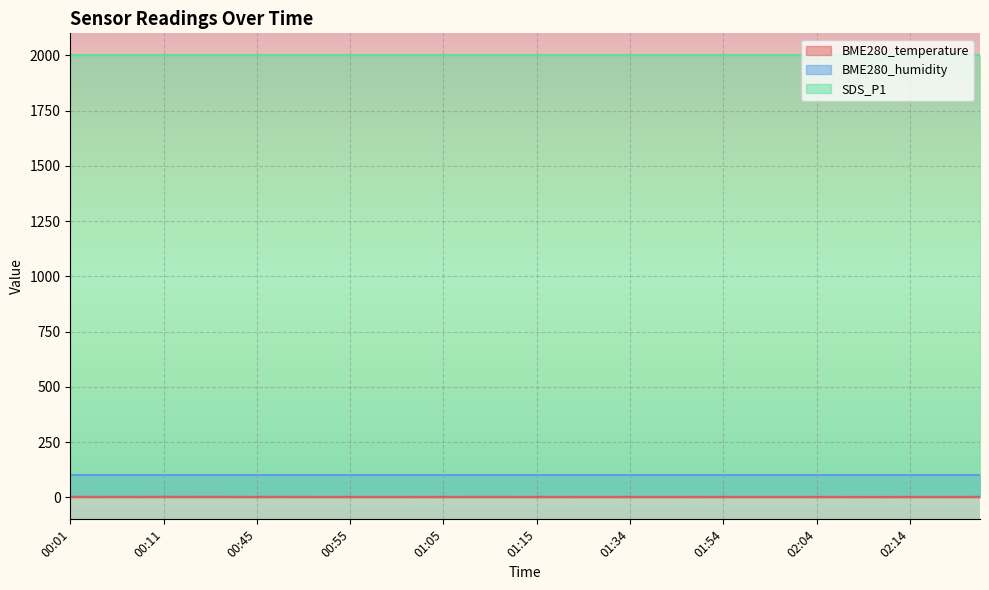

True or false: BME280_humidity has more than 1 points higher than both neighbors.

False